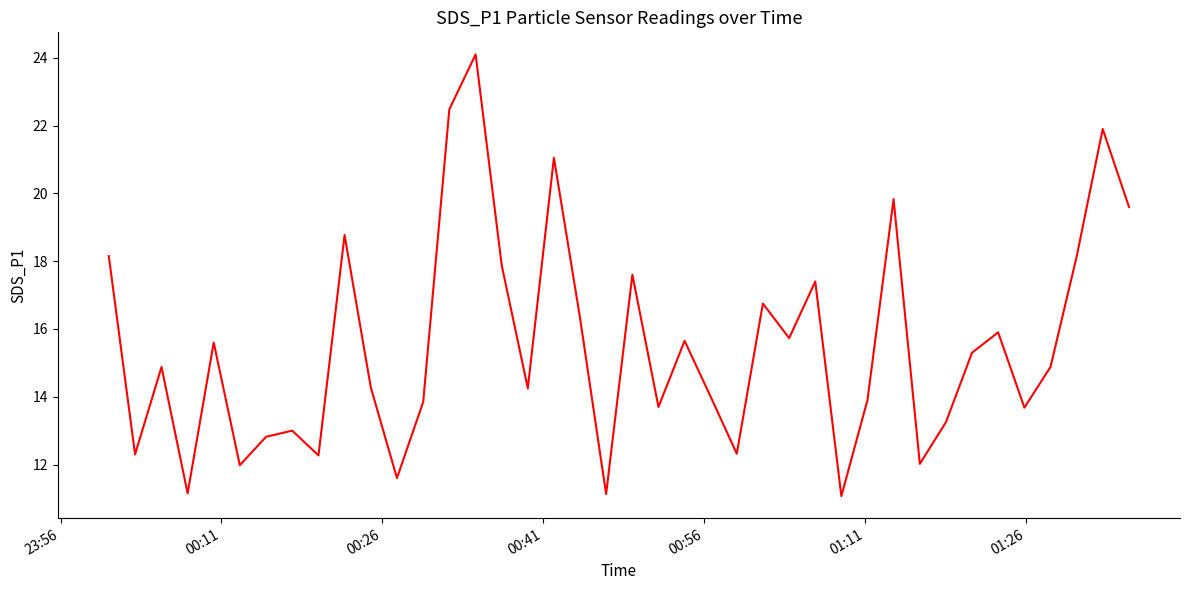

What is the minimum value shown in the chart?

11.1